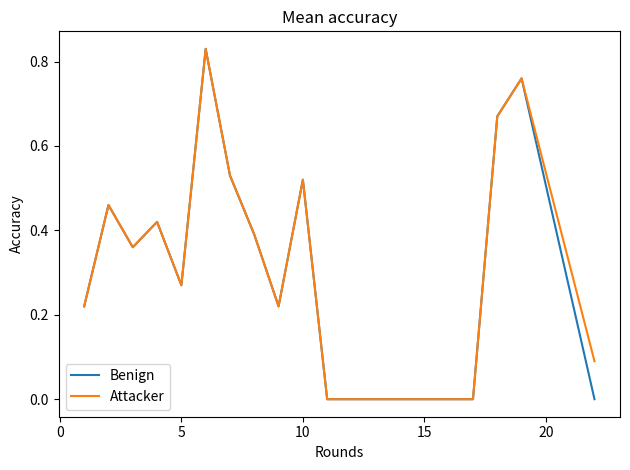

List the series in order of their peak value, lowest first.

Benign, Attacker